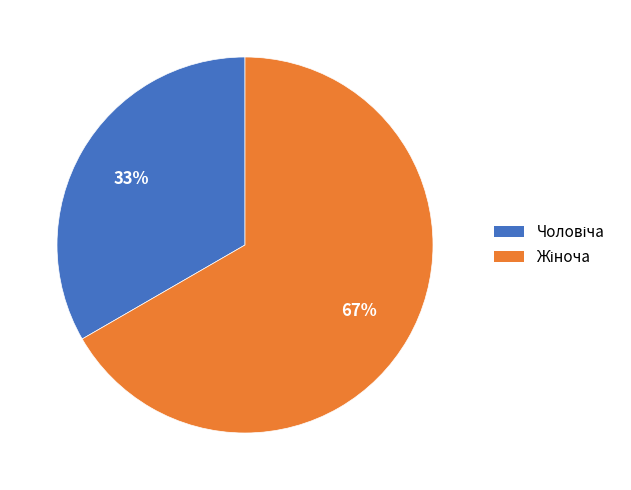

To the nearest percent, what is the average slice percentage?

50%